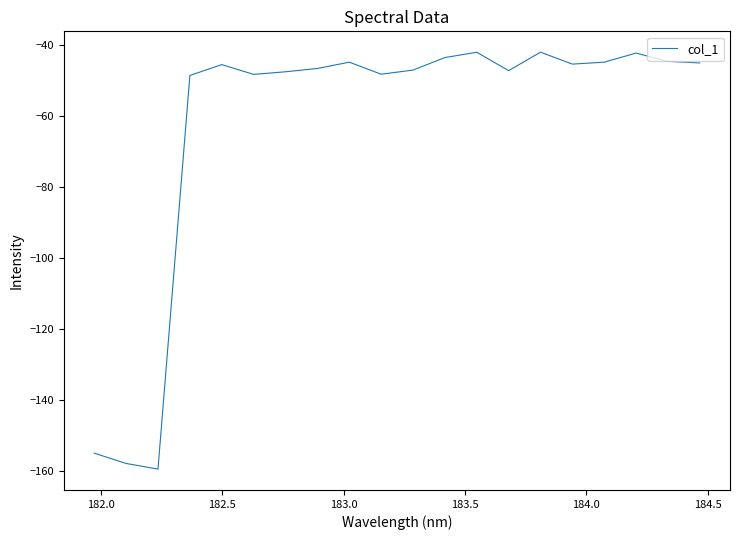

What is the difference between the maximum and minimum values?

117.6